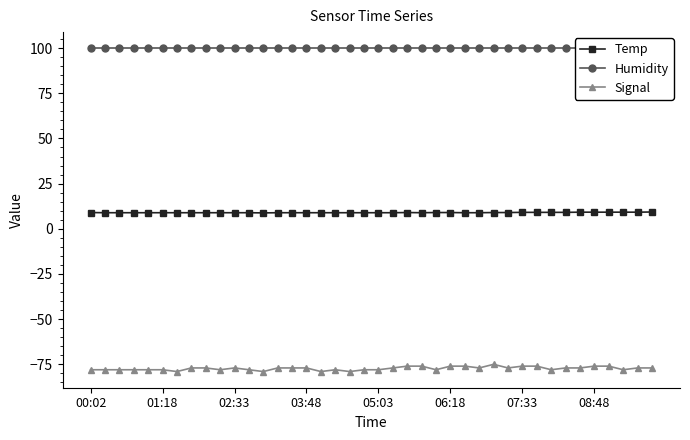

What is the total value across all series at 29?

31.9